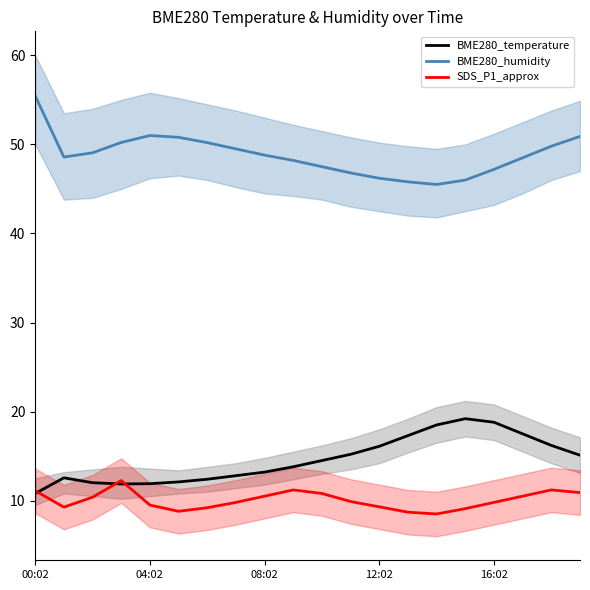

The value of SDS_P1_approx at 00:02 is 14.5. True or false?

False